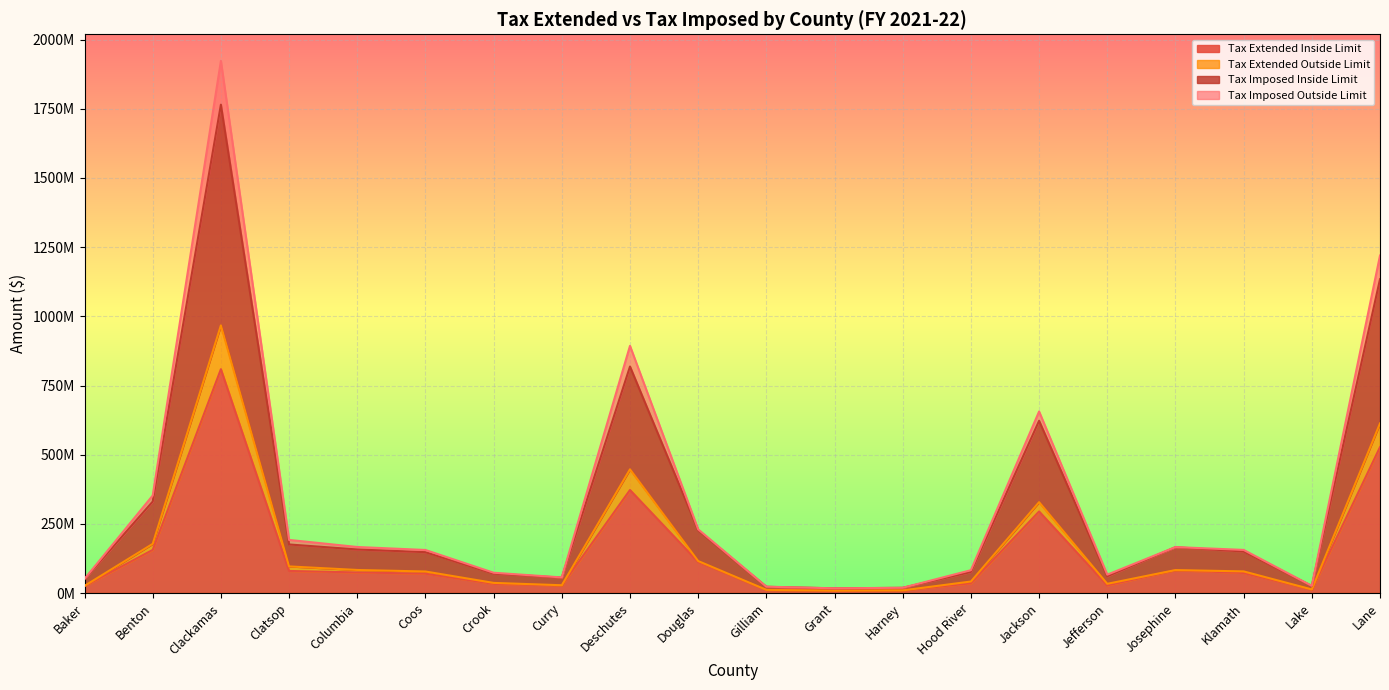

What position from the left is Benton?

2